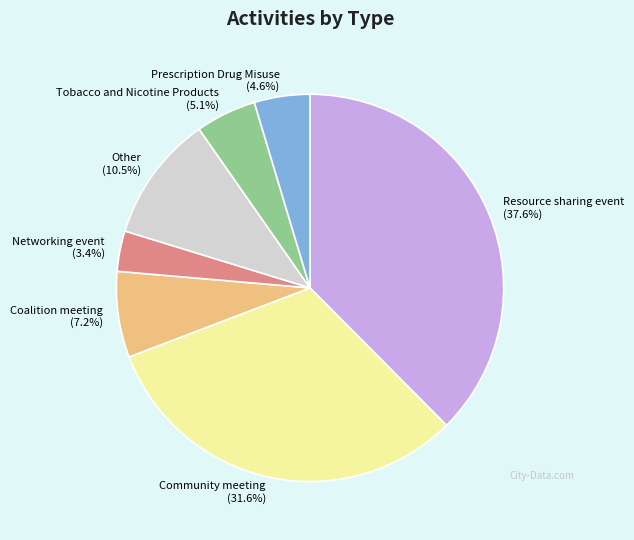

How much of the chart is everything except Coalition meeting?

92.8%